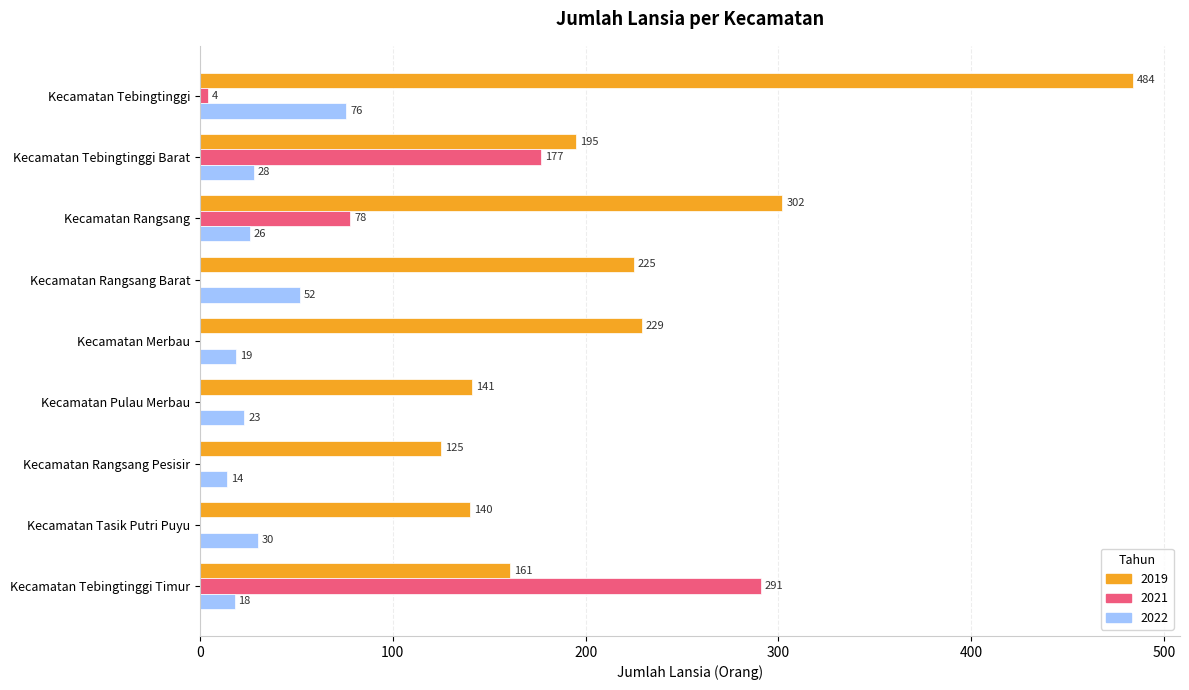

Where is 2021 nearest to the value 145?

Kecamatan Tebingtinggi Barat